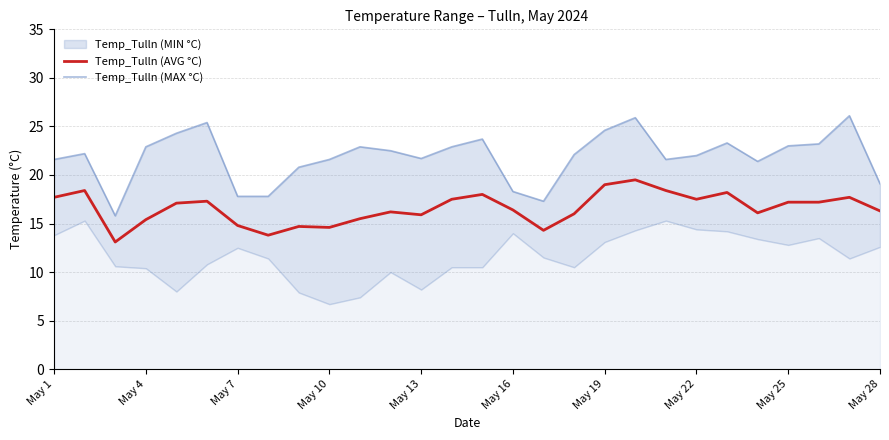

True or false: Temp_Tulln (MAX °C) and Temp_Tulln (AVG °C) cross at least once.

False